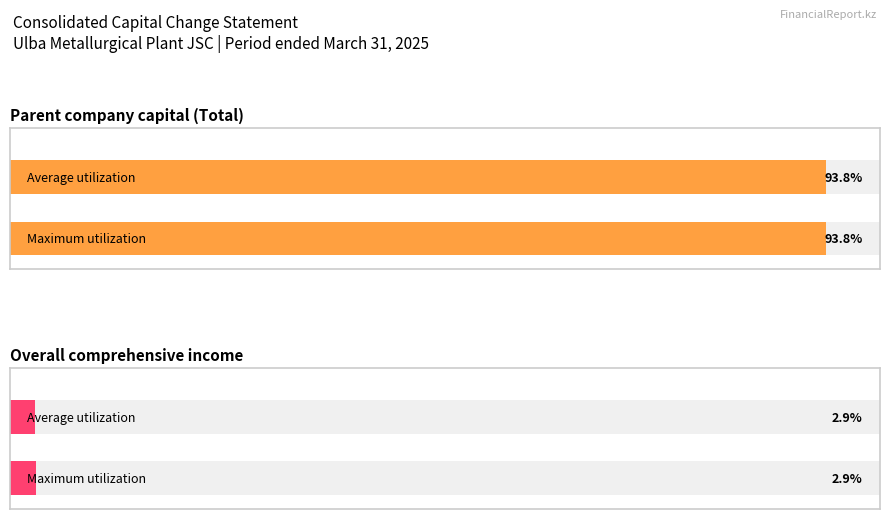

Count the Average utilization values in the range 2899408 to 93777749.

2